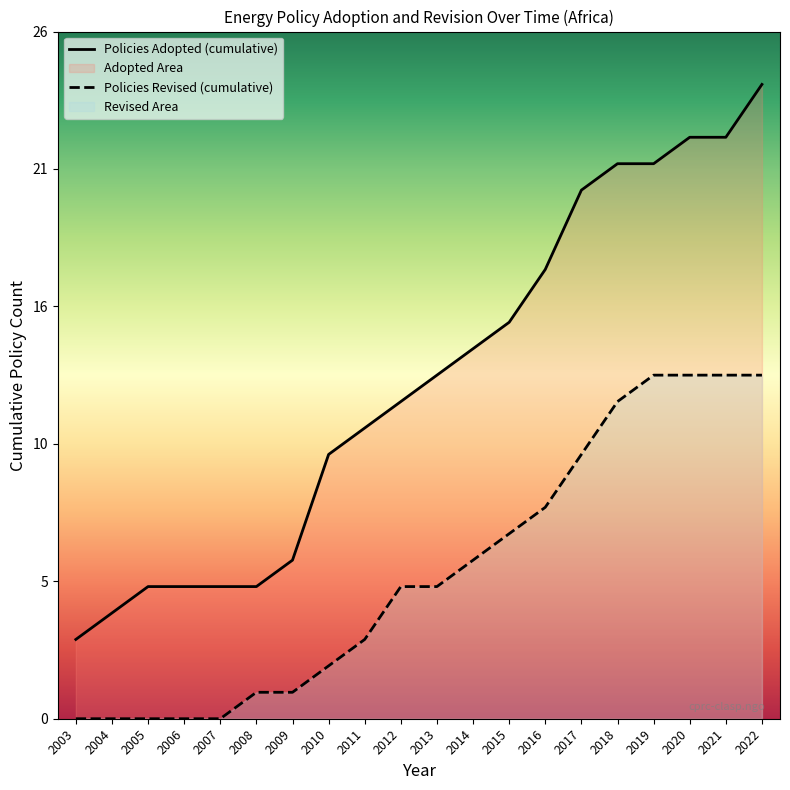

At which label is Policies Revised (cumulative) closest to 6?

2014